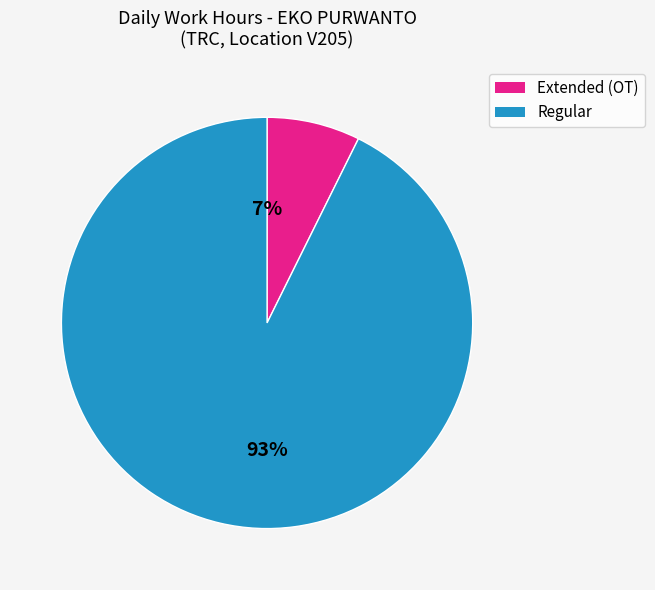

Is there any slice that represents more than half of the pie?

Yes